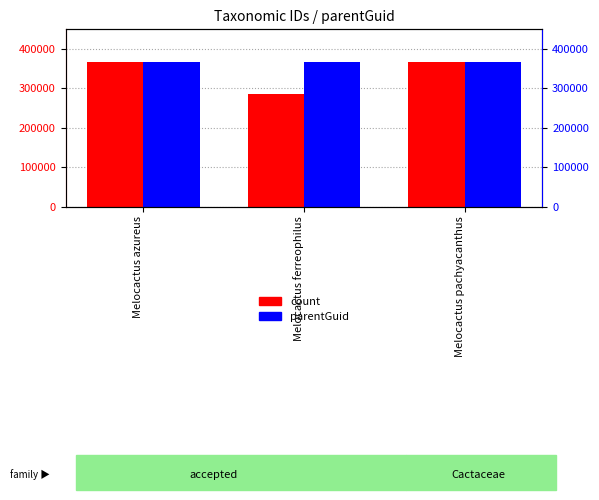

Which category has the highest value in the count series?

Melocactus pachyacanthus